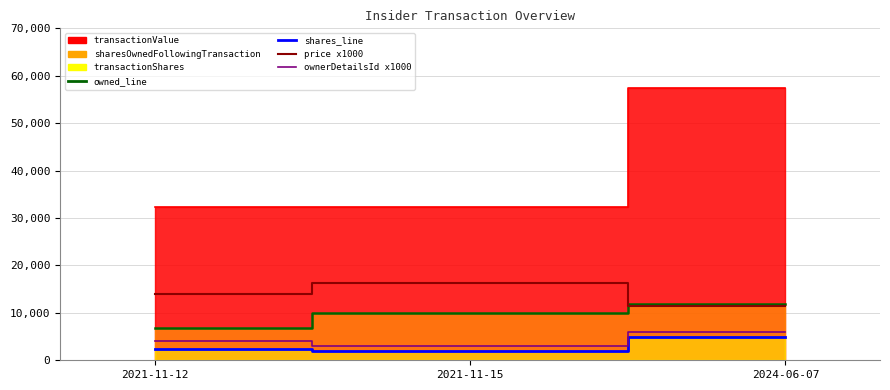

At which category is the sum across all series the highest?

2021-11-15